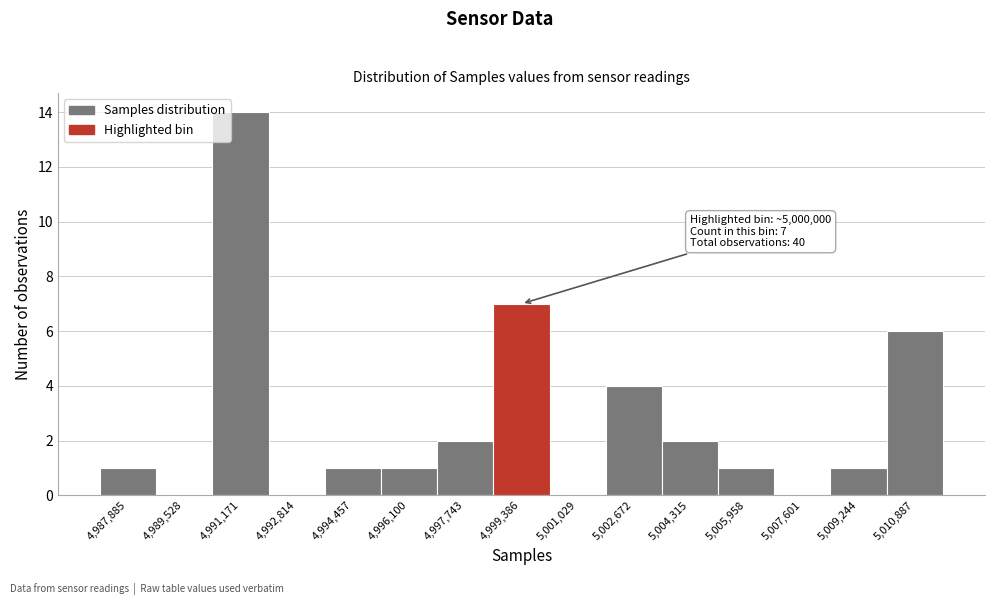

Reading right to left, what are all the values shown in this chart?

5,010,887=6	5,009,244=1	5,007,601=0	5,005,958=1	5,004,315=2	5,002,672=4	5,001,029=0	4,999,386=7	4,997,743=2	4,996,100=1	4,994,457=1	4,992,814=0	4,991,171=14	4,989,528=0	4,987,885=1